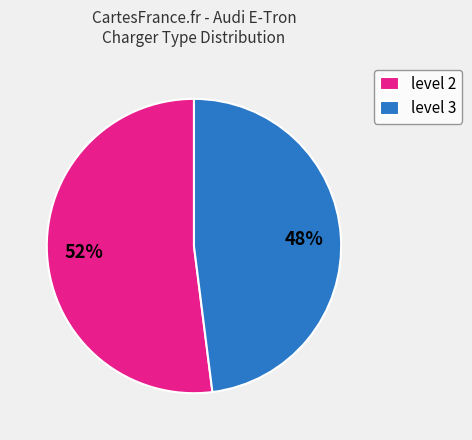

Which slice is the largest?

level 2